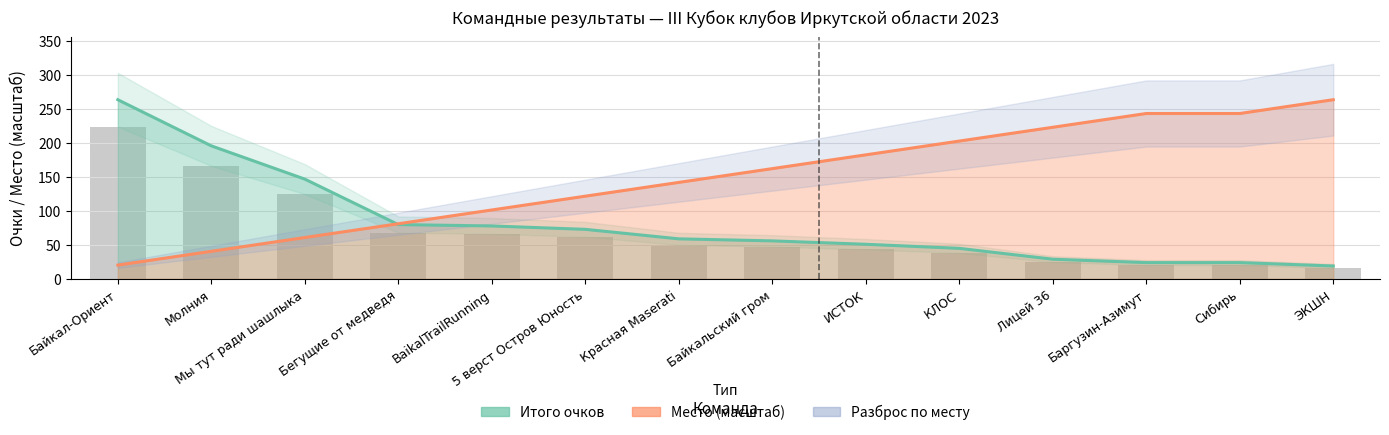

List the series in order of their peak value, highest first.

Итого, Место